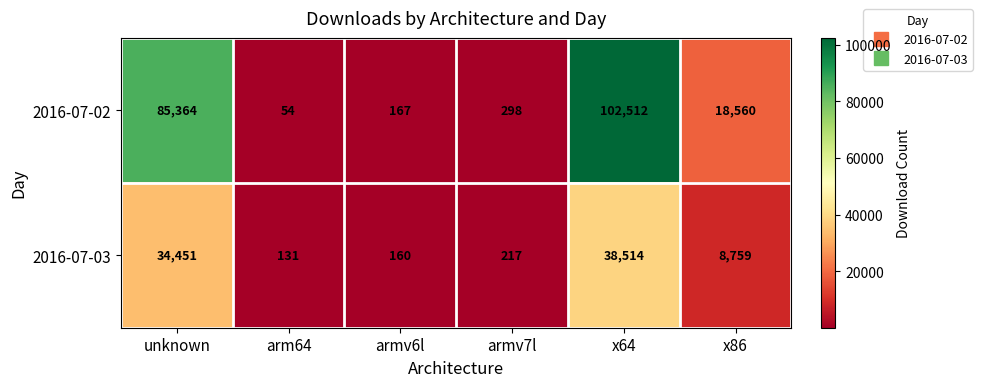

Reading left to right, what are all the values shown in this chart?

2016-07-02: unknown=85364	arm64=54	armv6l=167	armv7l=298	x64=102512	x86=18560
2016-07-03: unknown=34451	arm64=131	armv6l=160	armv7l=217	x64=38514	x86=8759